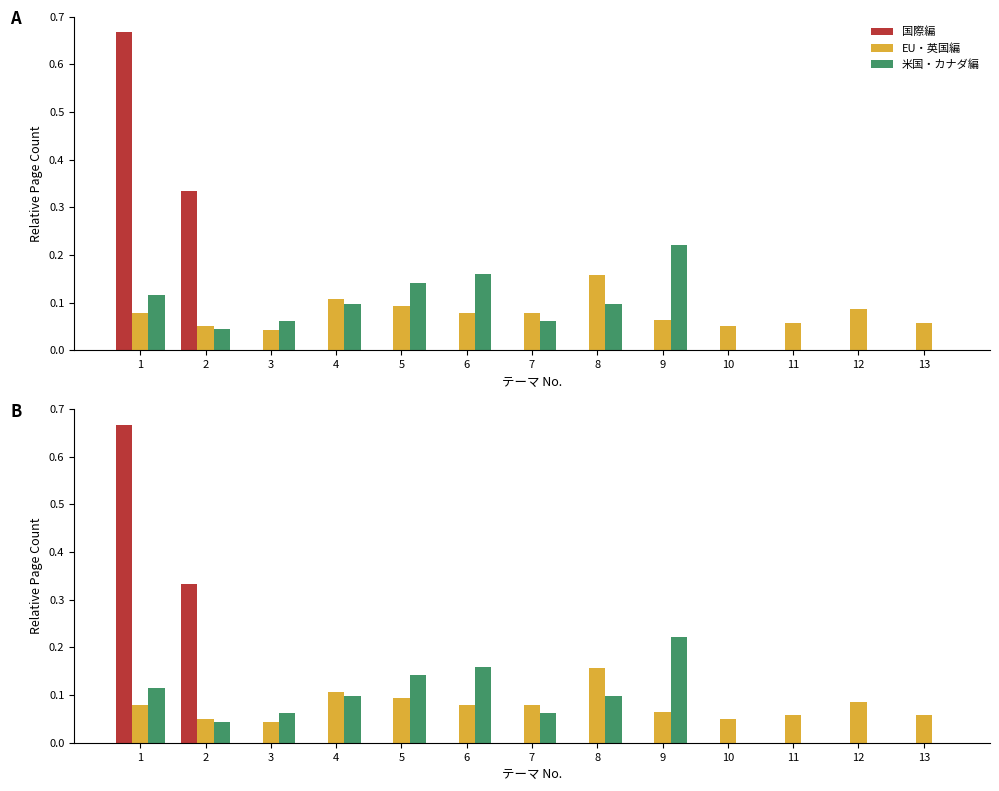

Are the bars horizontal?

No